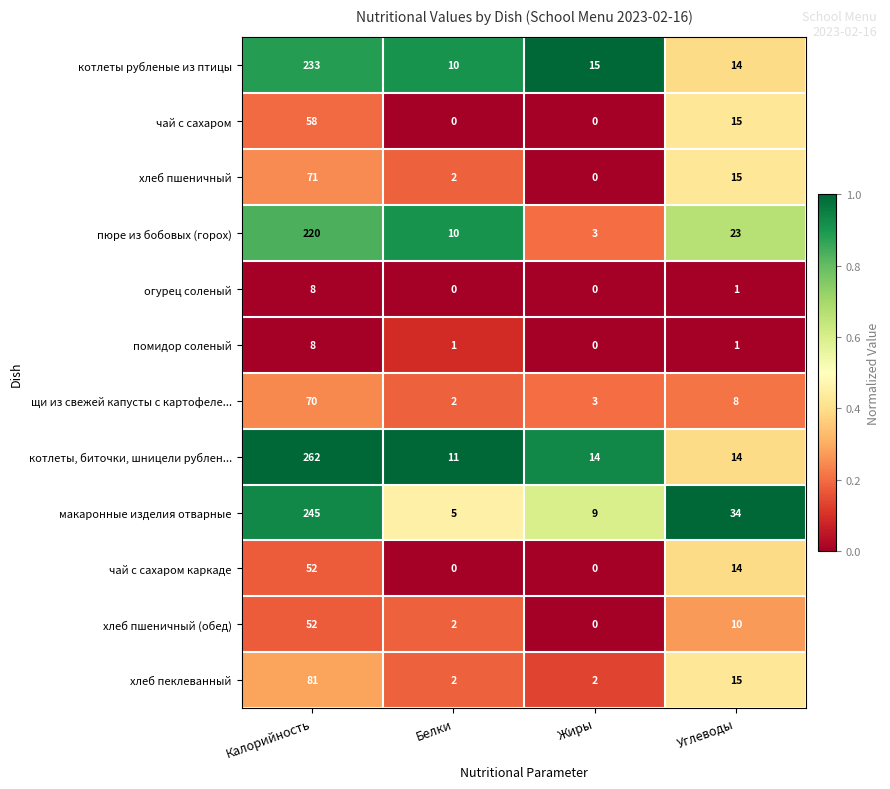

What is the maximum value shown in the chart?

262